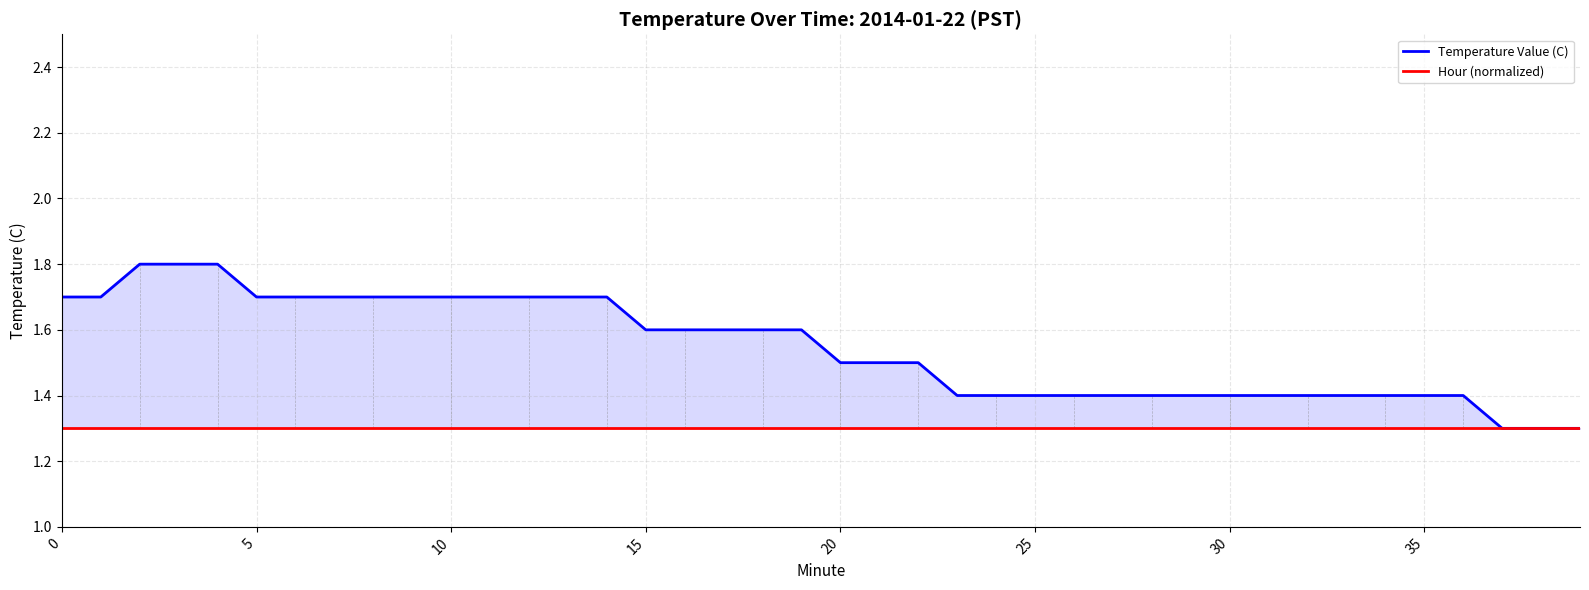

The value of Hour (normalized) at 25 is 1.3. True or false?

True